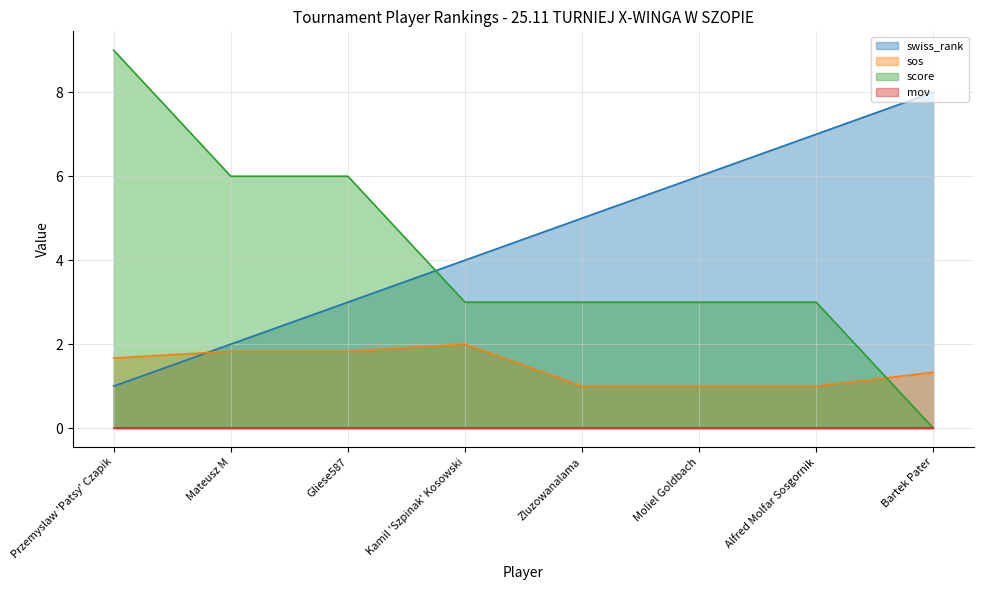

What is the minimum value for swiss_rank?

1.0